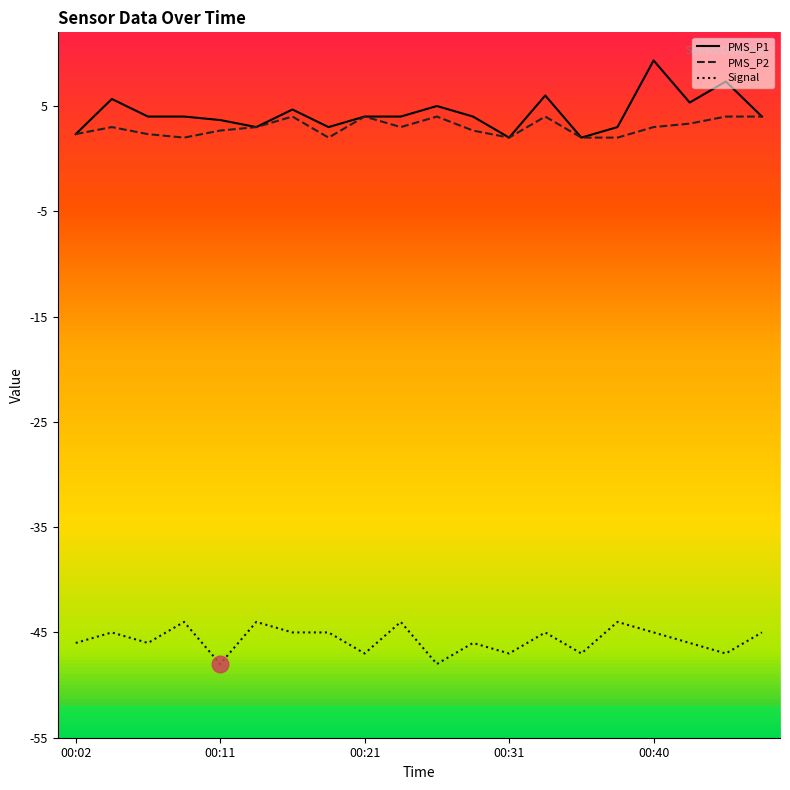

What is the minimum value for PMS_P2?

2.0